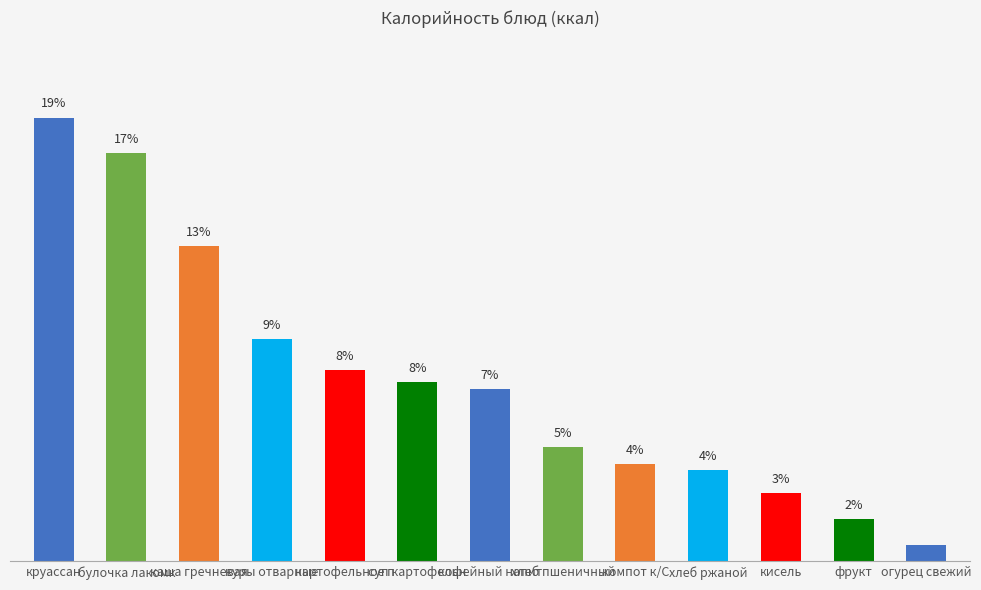

What is the label of the 7th bar from the right?

кофейный напит